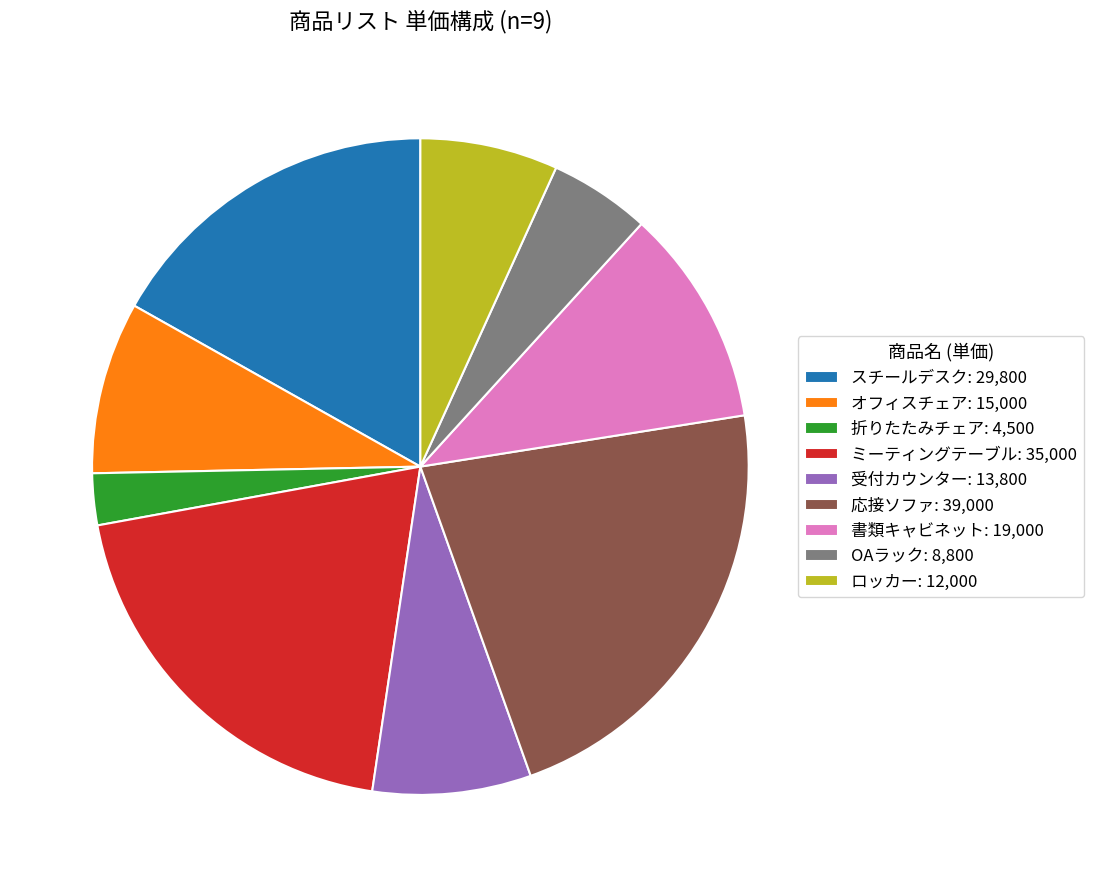

True or false: 書類キャビネット: 19,000 accounts for 11% of the total.

True